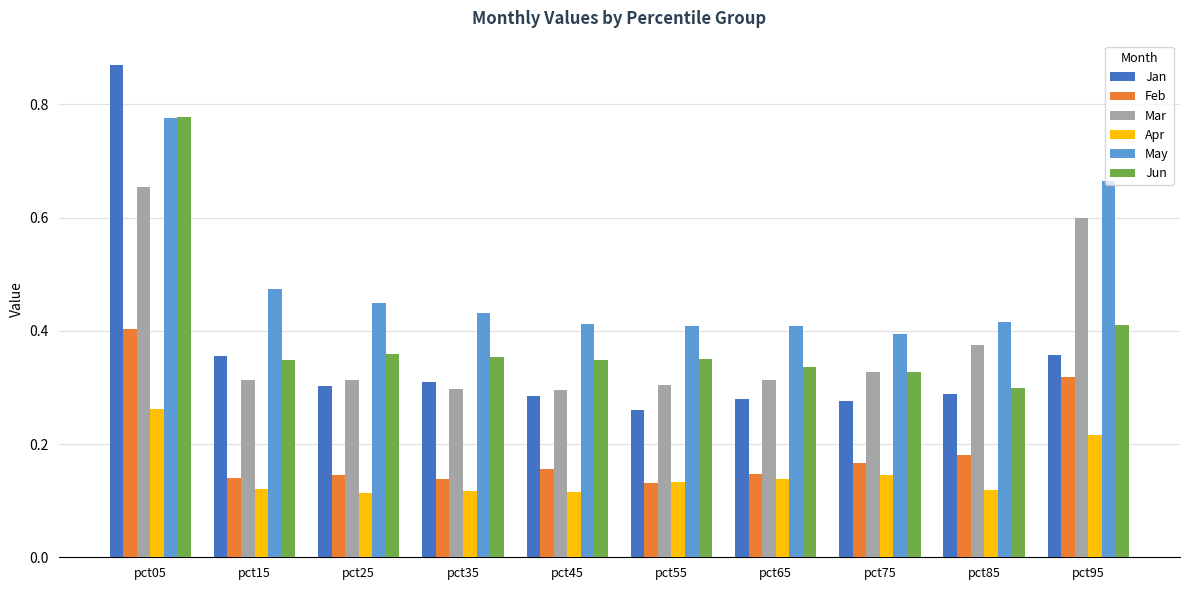

Which series has the largest total across all categories?

May